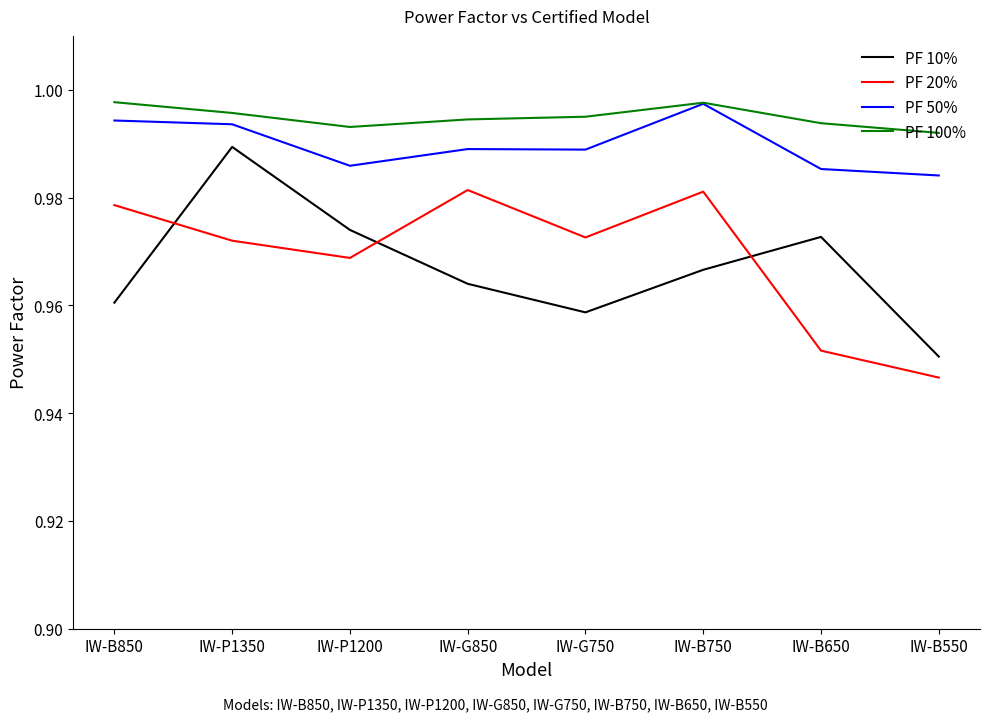

What is the sum of the PF 10% values at IW-G750 and IW-P1200?

1.9